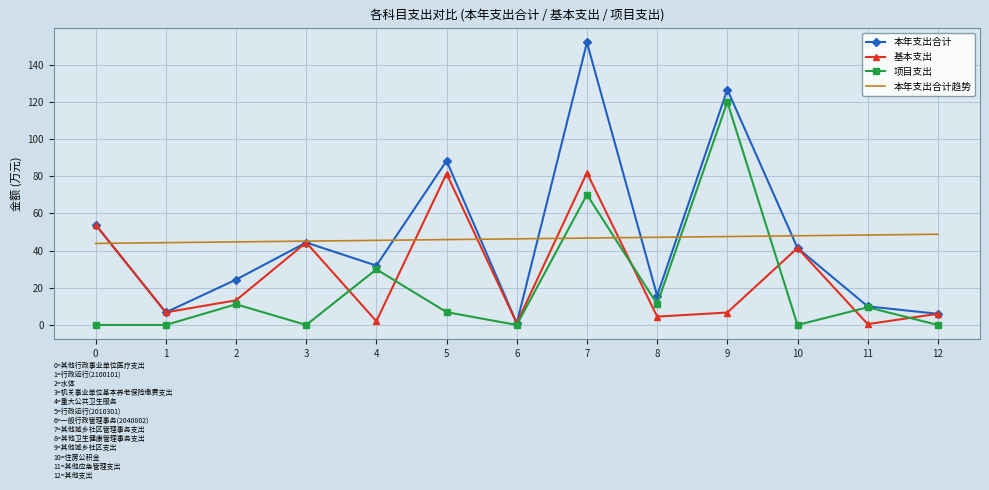

What is the difference between the 本年支出合计趋势 values at 0 and 8?

3.3